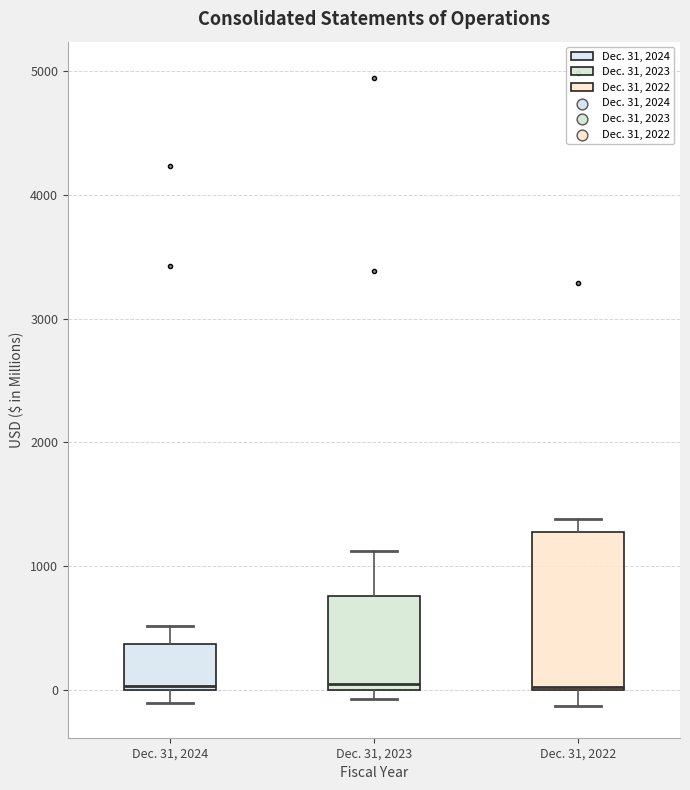

Where does the upper whisker of the box for Dec. 31, 2023 end on the y-axis? The values are not printed on the chart, so give them approximately, as read against the axis.

1100